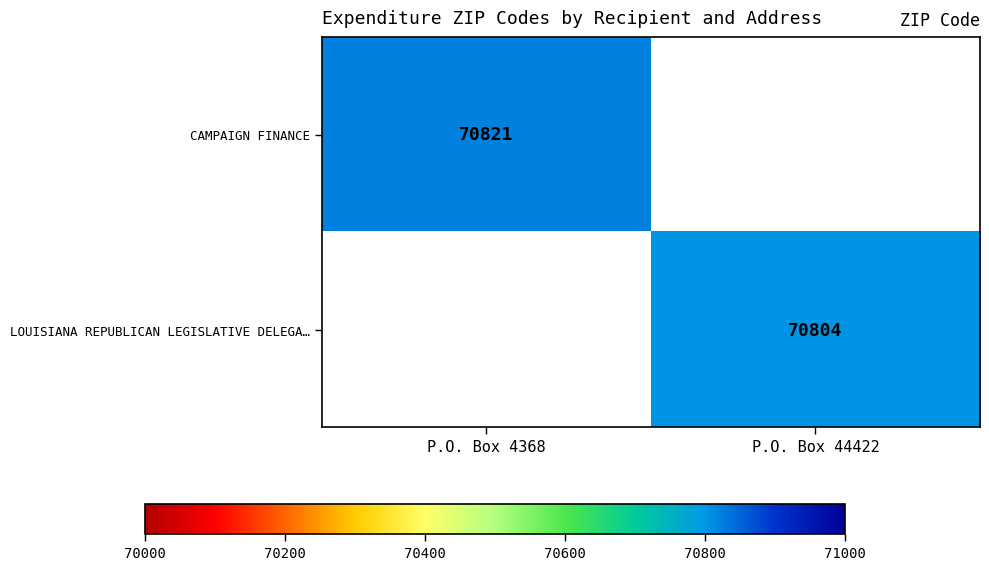

Is it true that LOUISIANA REPUBLICAN LEGISLATIVE DELEGA… equals 70804 at P.O. Box 44422?

True